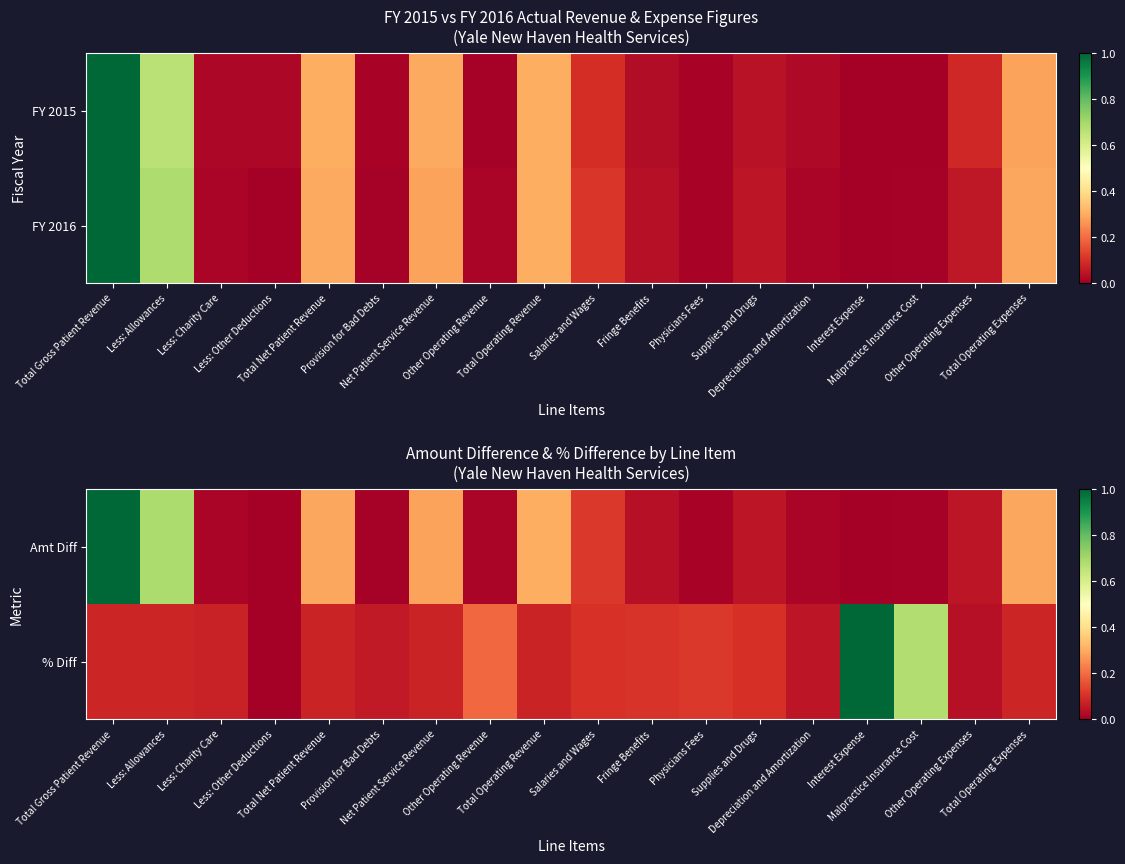

True or false: % Diff has a value of 0.1 at Other Operating Expenses.

False